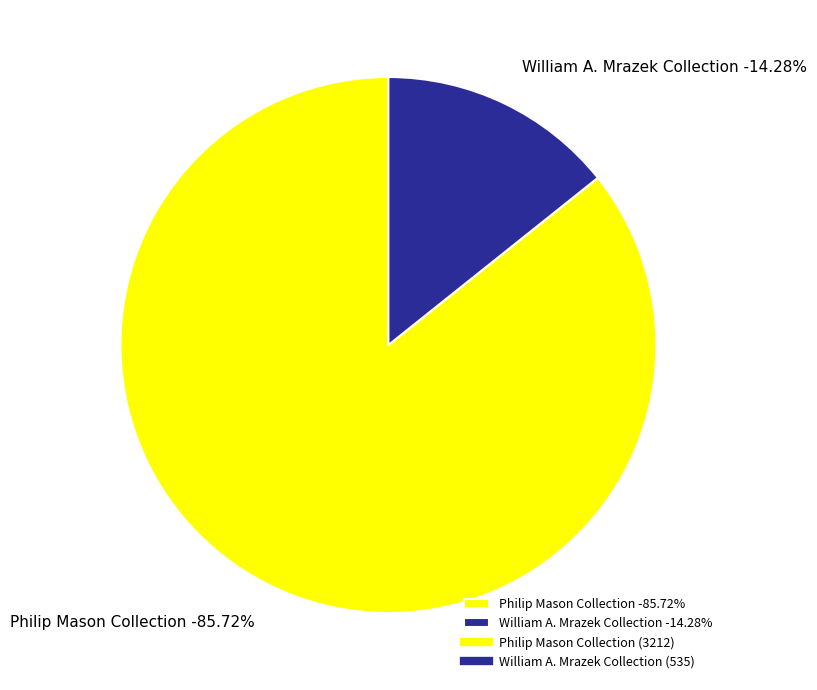

How many slices are in this pie chart?

2